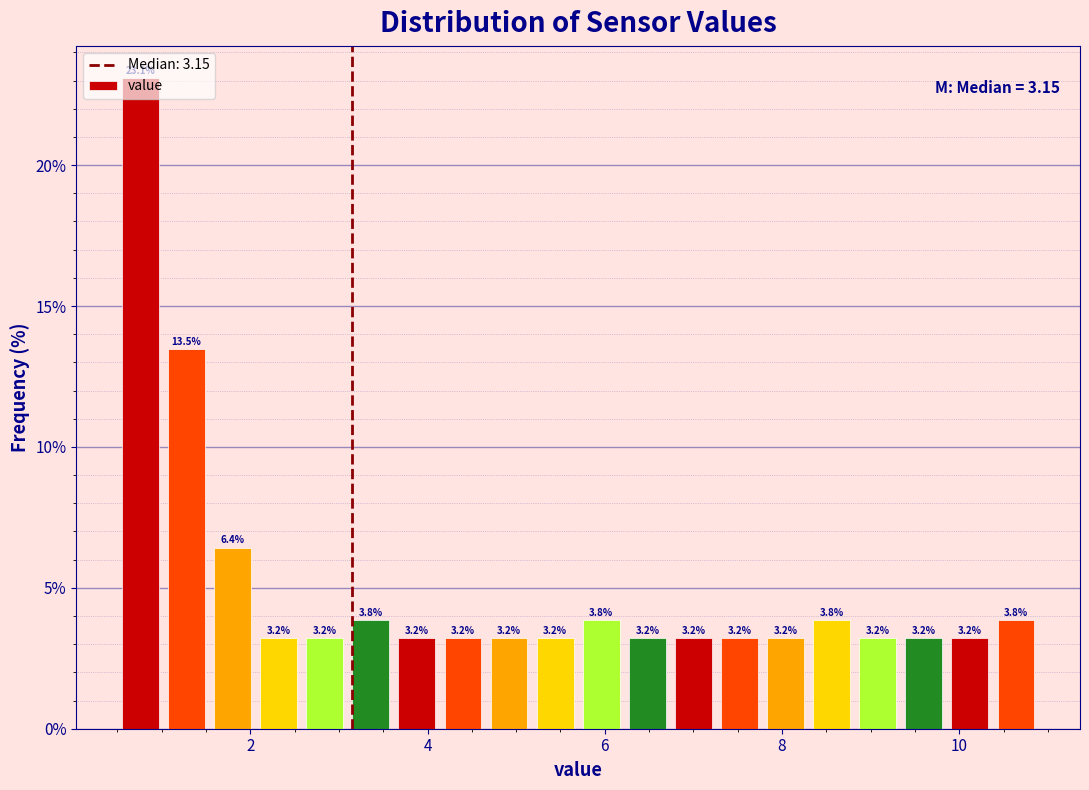

Read against the x-axis, roughly where is the centre of the tallest bar?

0.8